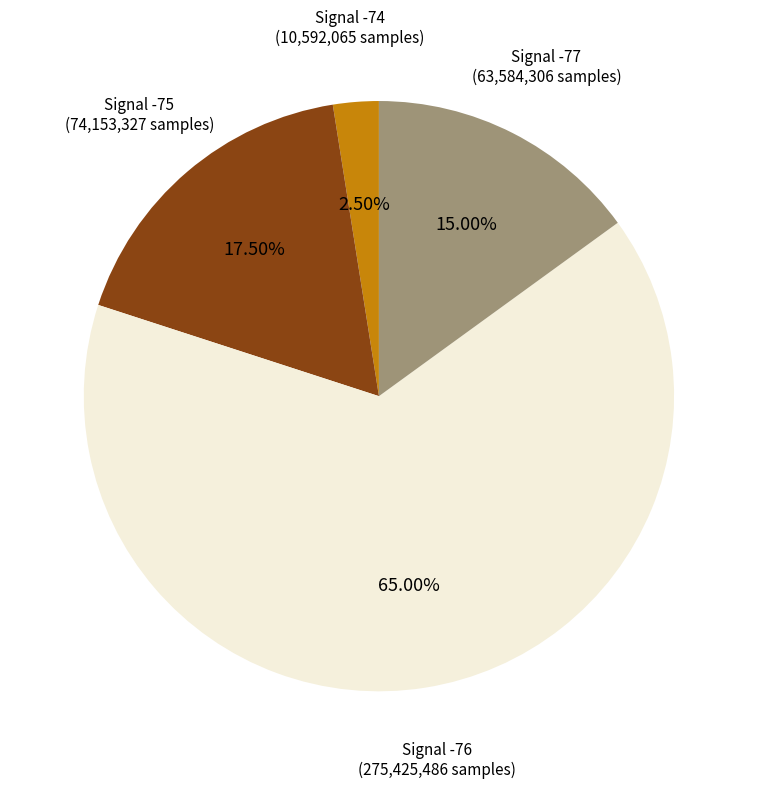

Is there a majority slice in this chart?

Yes